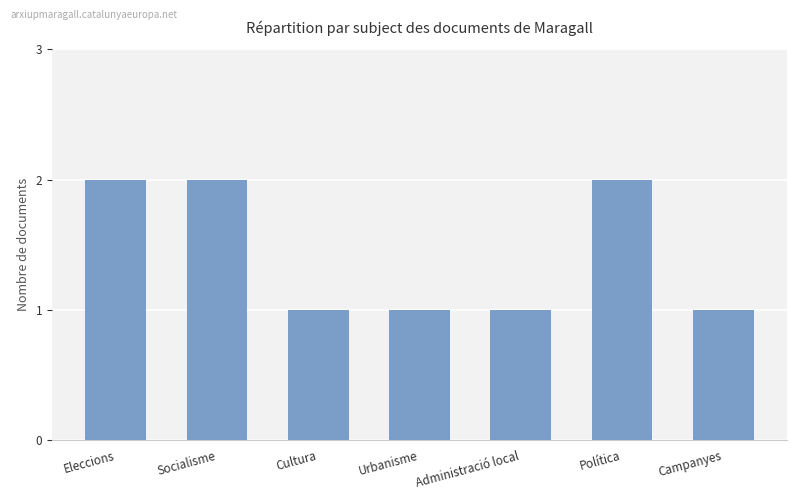

The chart shows a value of 1 at Eleccions. True or false?

False